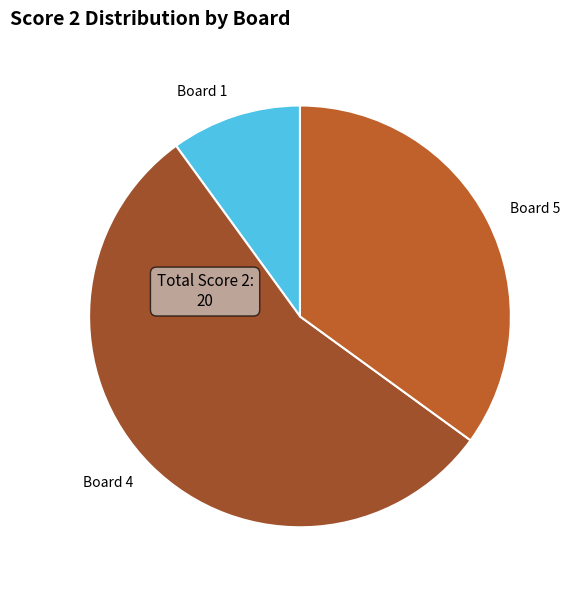

How many segments does this pie chart have?

3